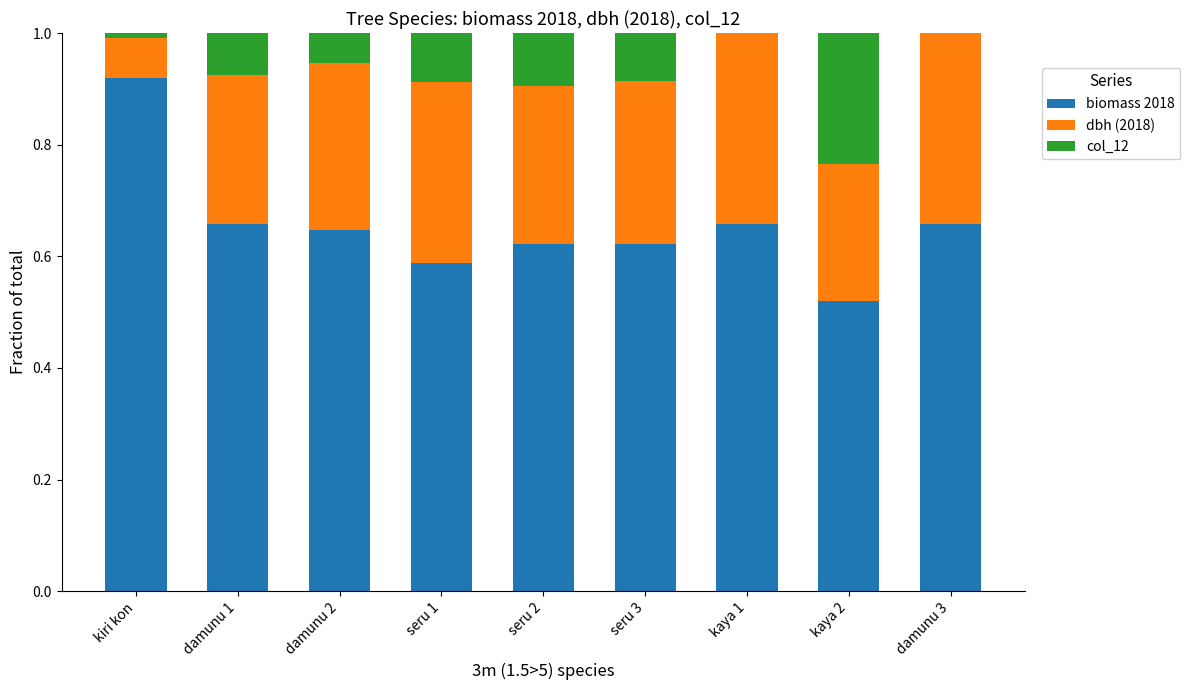

What is the total value across all series at damunu 1?

1.0